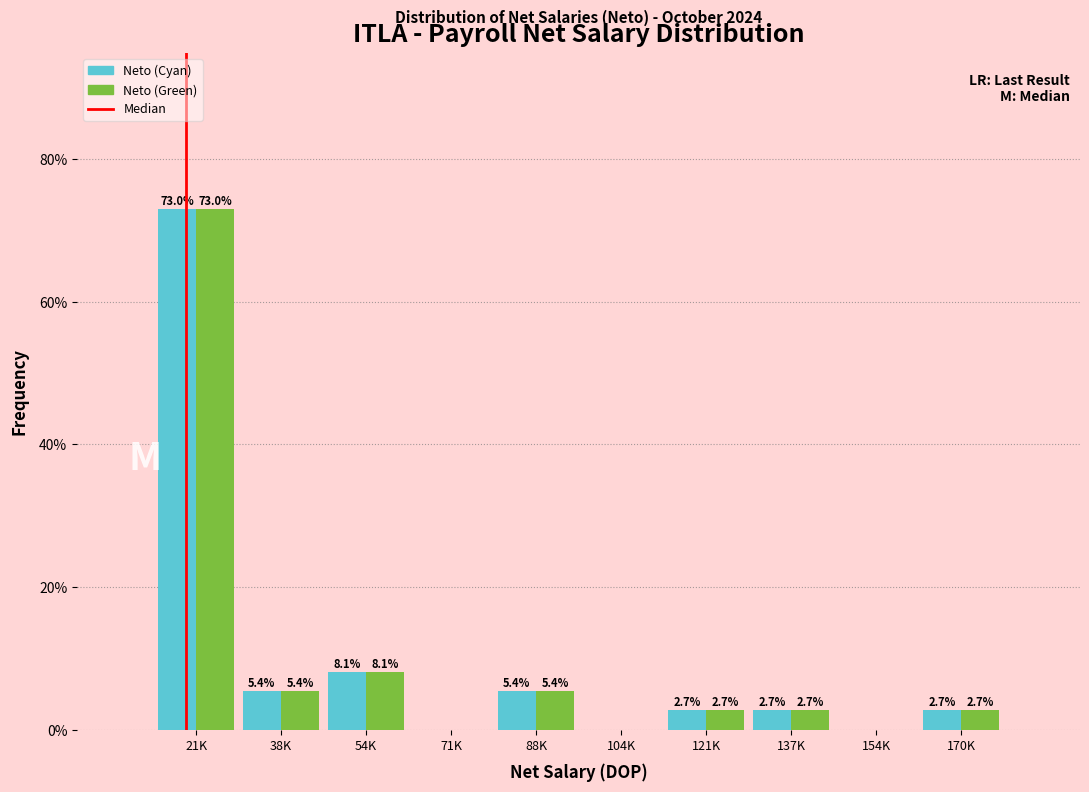

Reading left to right, list all the values displayed in this chart.

Neto (Cyan): 21K=73.0	38K=5.4	54K=8.1	71K=0.0	88K=5.4	104K=0.0	121K=2.7	137K=2.7	154K=0.0	170K=2.7
Neto (Green): 21K=73.0	38K=5.4	54K=8.1	71K=0.0	88K=5.4	104K=0.0	121K=2.7	137K=2.7	154K=0.0	170K=2.7